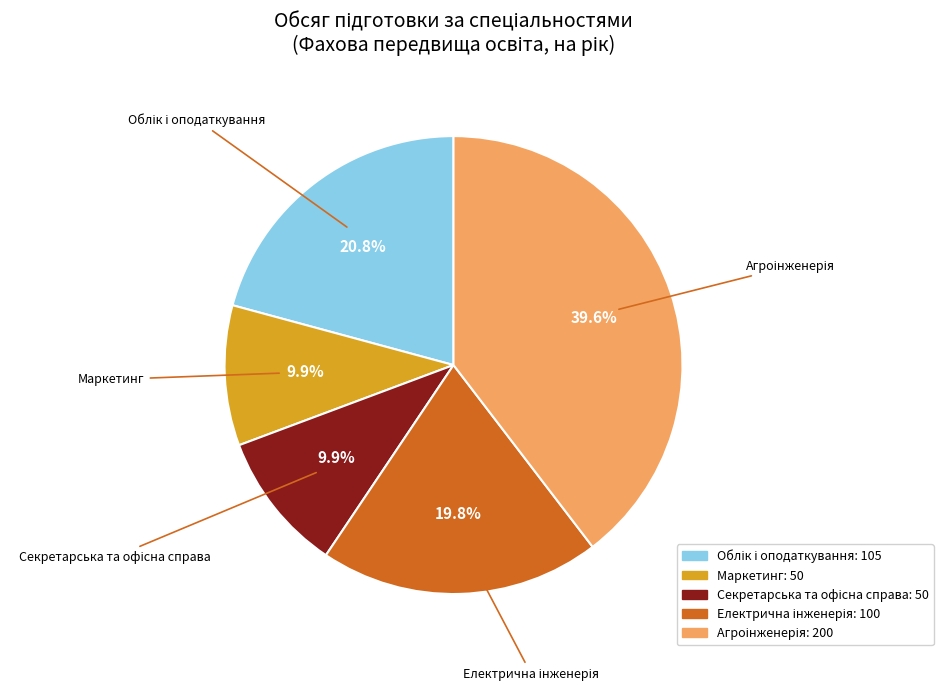

Does any single category account for the majority?

No